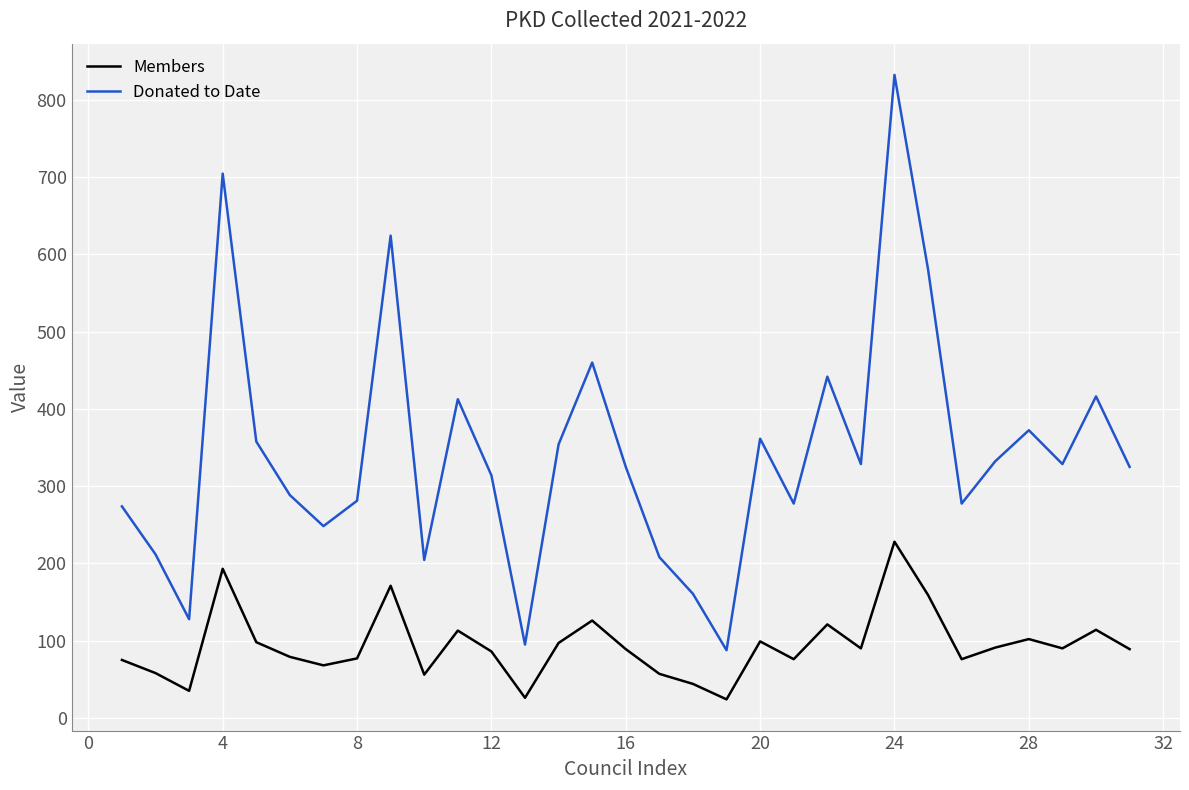

Which series has the widest spread of values?

Donated to Date